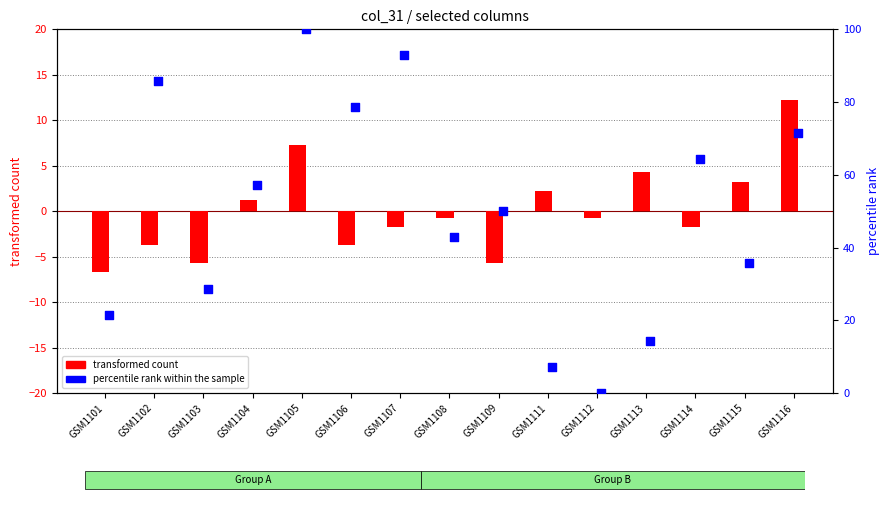

What is the total value across all series at GSM1109?

44.3